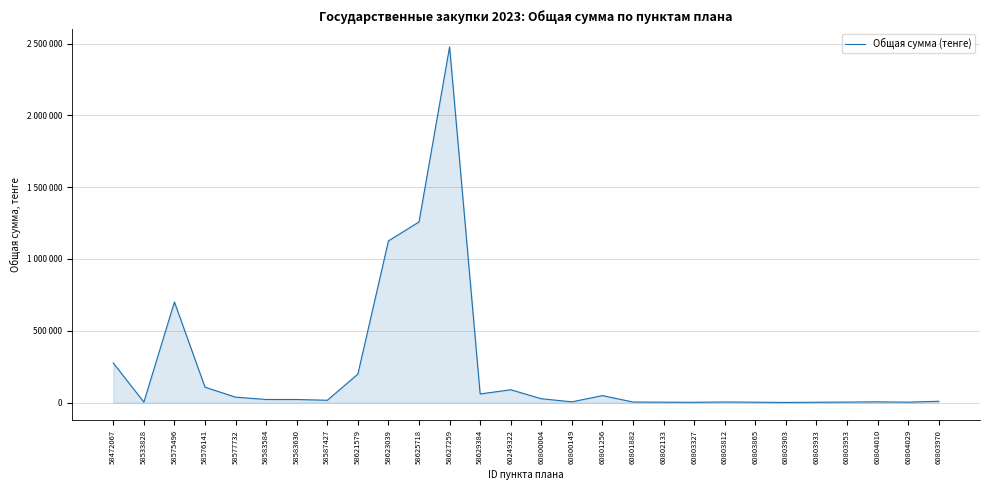

Which category has the lowest value across all series?

60803903